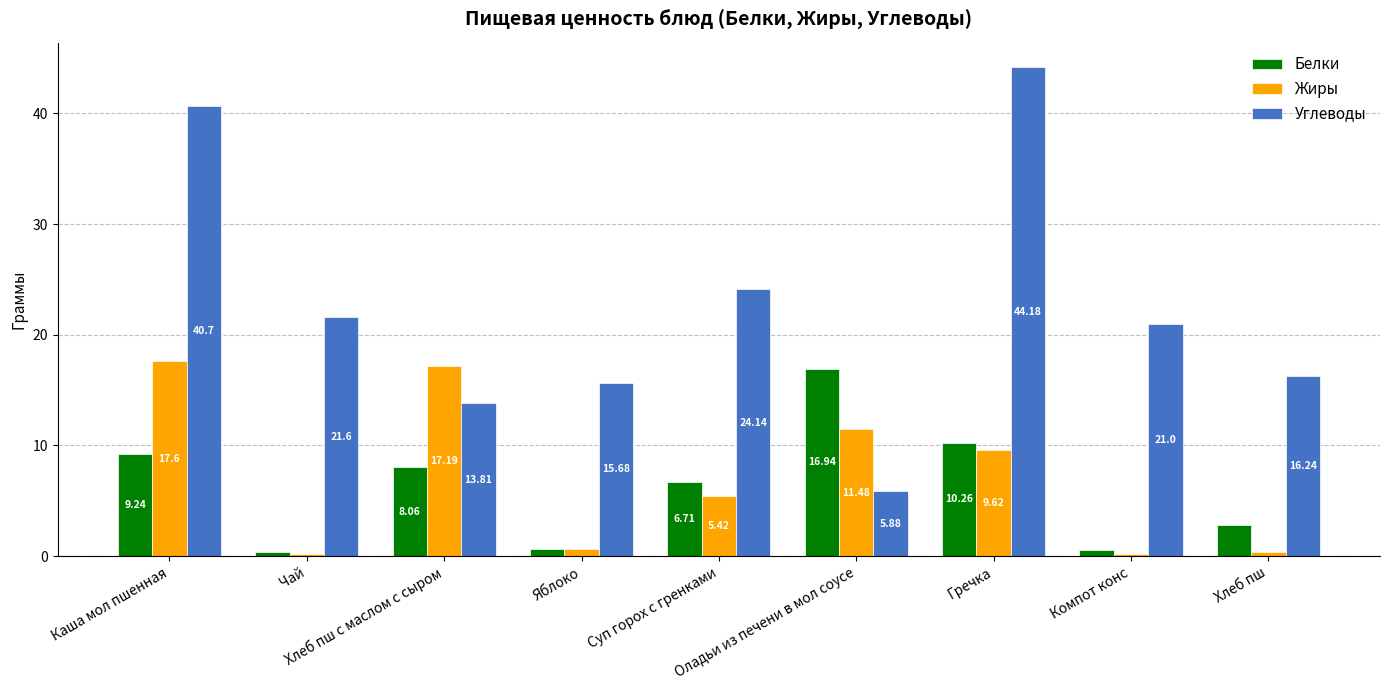

Is it true that Углеводы equals 13.8 at Хлеб пш с маслом с сыром?

True